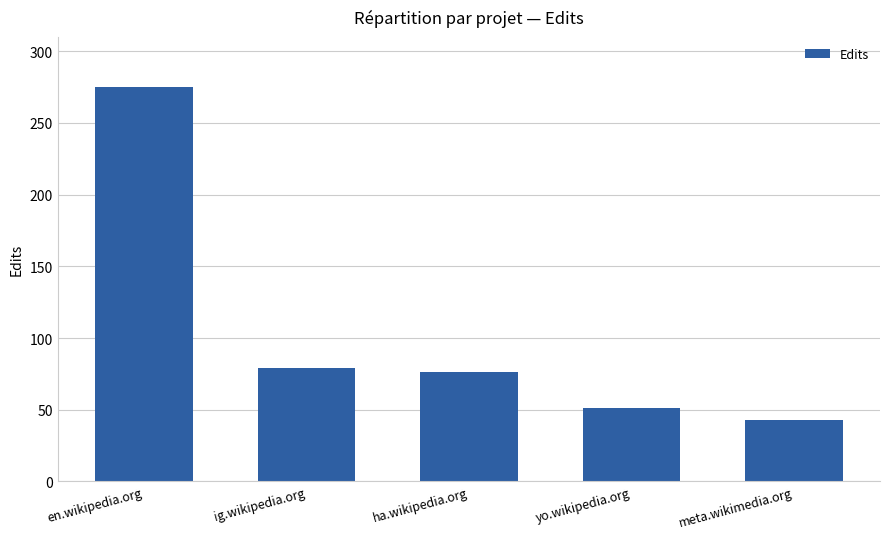

Read the value at en.wikipedia.org.

275